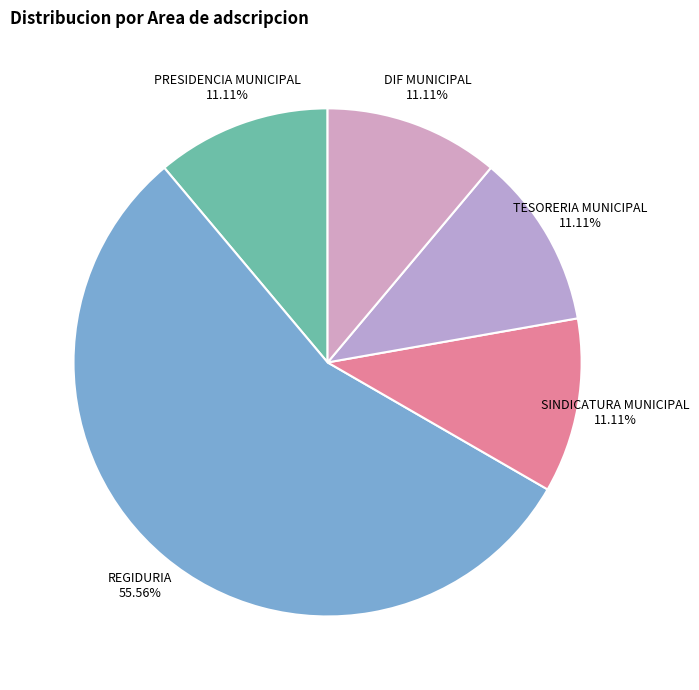

Which slice represents more than half of the pie?

REGIDURIA